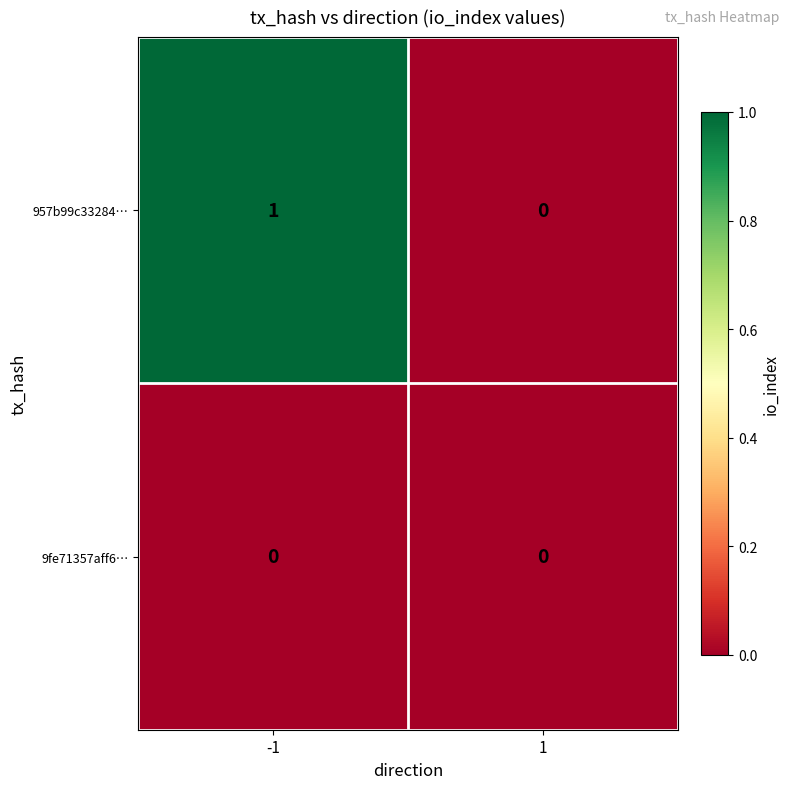

List the labels in order of 957b99c33284… value, largest first.

-1, 1